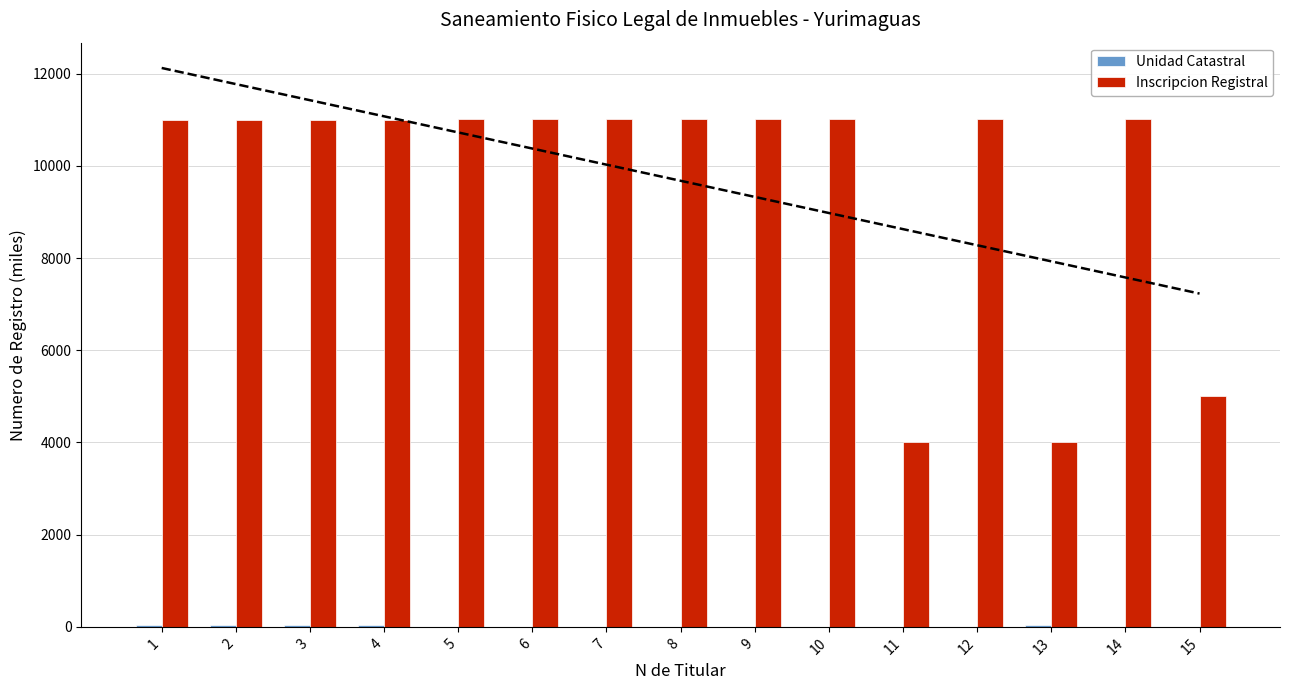

What is the sum of all Inscripcion Registral values?

145166.7